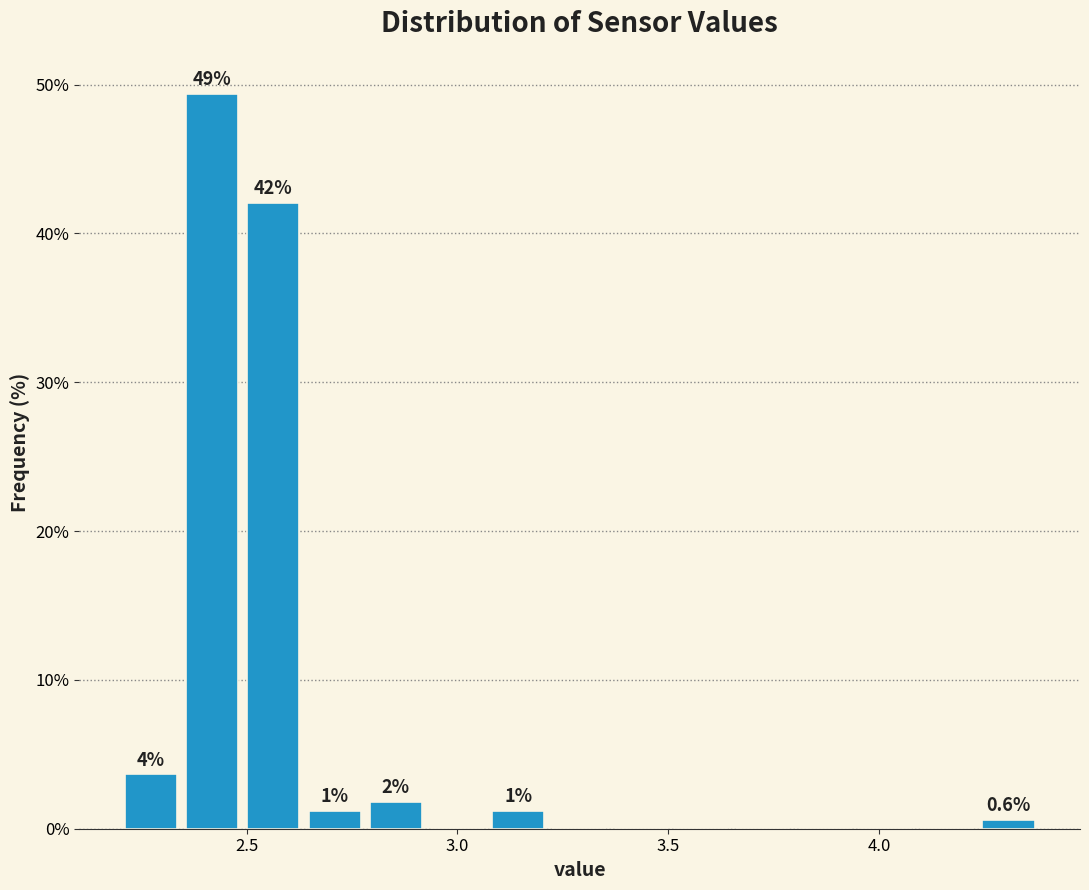

Around what value on the x-axis is the tallest bar? Give the approximate position of its centre, as read against the axis.

2.40